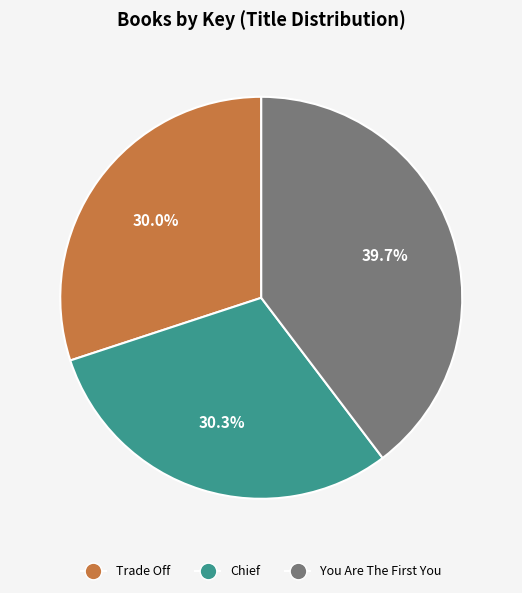

Does any single category account for the majority?

No